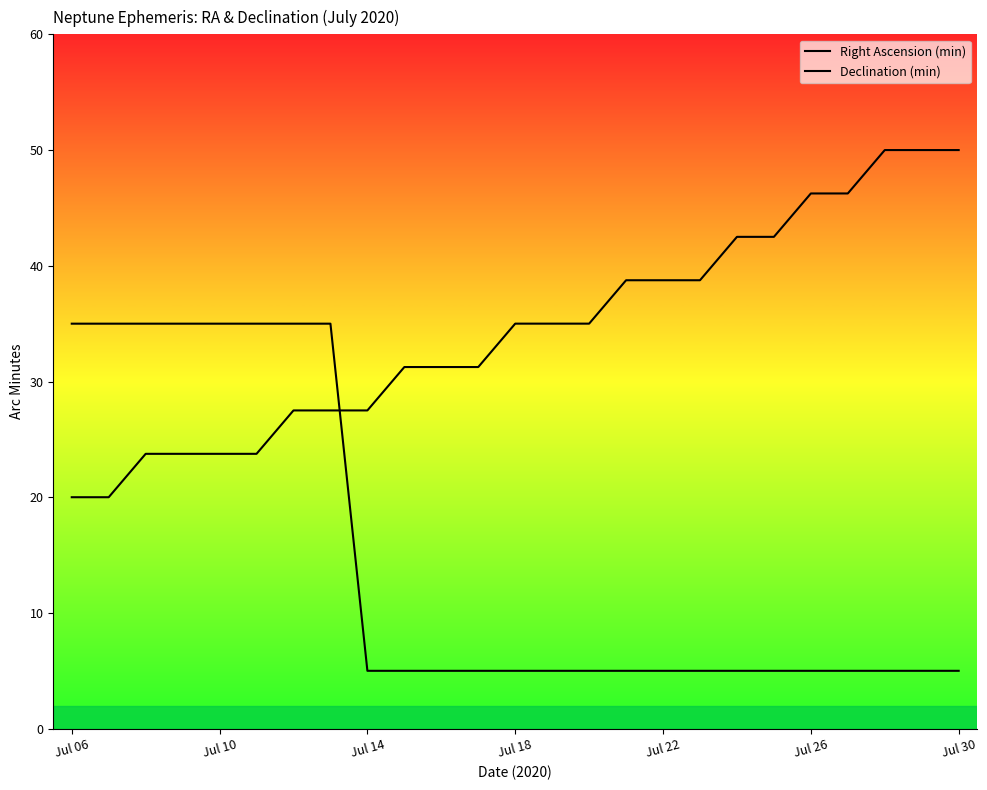

Does the chart display data point markers on the line(s)?

No